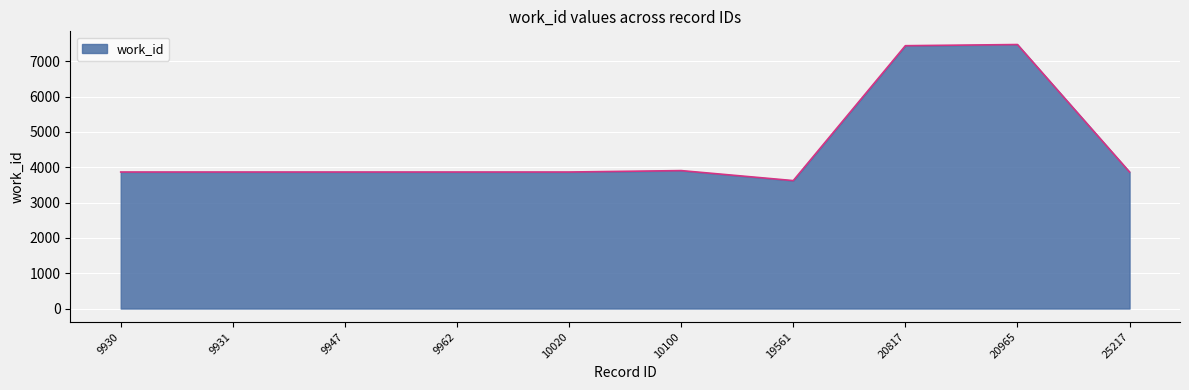

What is the change in value from 19561 to 20965?

+3853